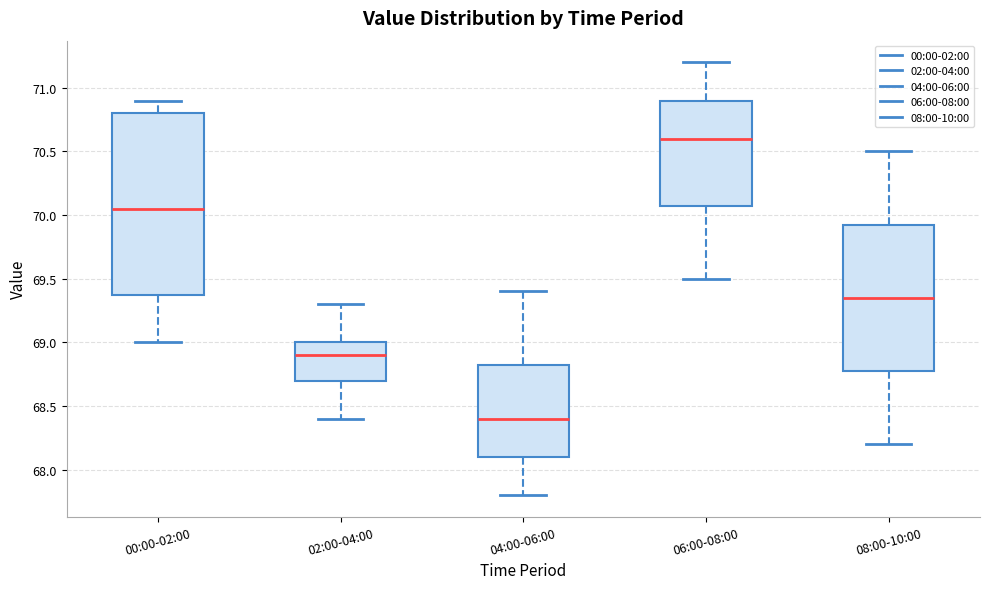

Which box is the tallest, from its lower edge to its upper edge?

00:00-02:00